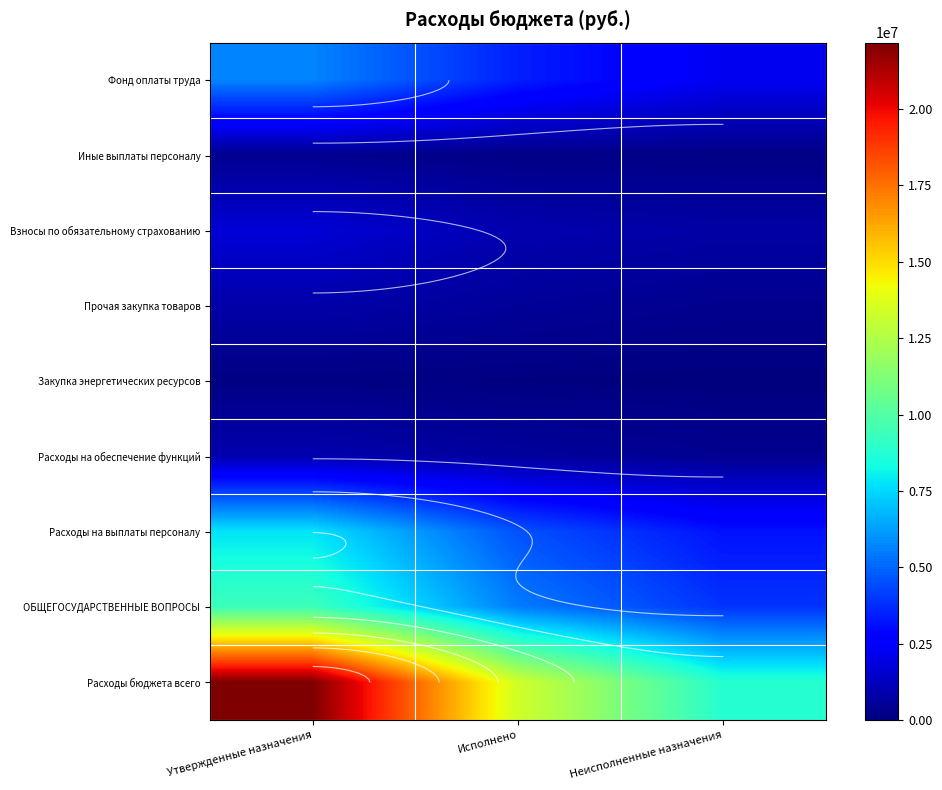

Between Исполнено and Неисполненные назначения, which is larger?

Исполнено